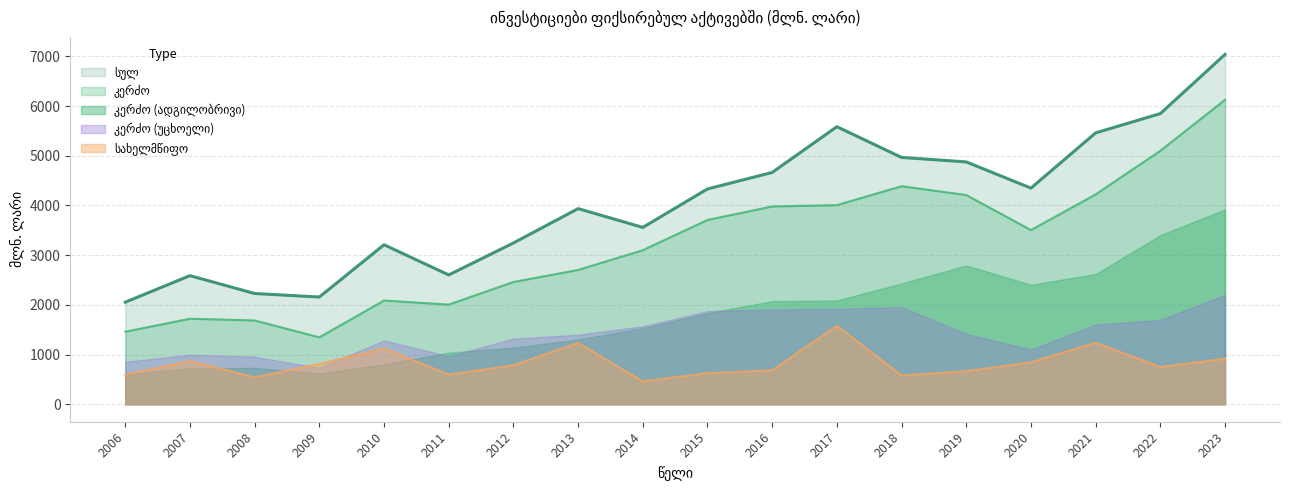

How many lines are shown in the chart?

5